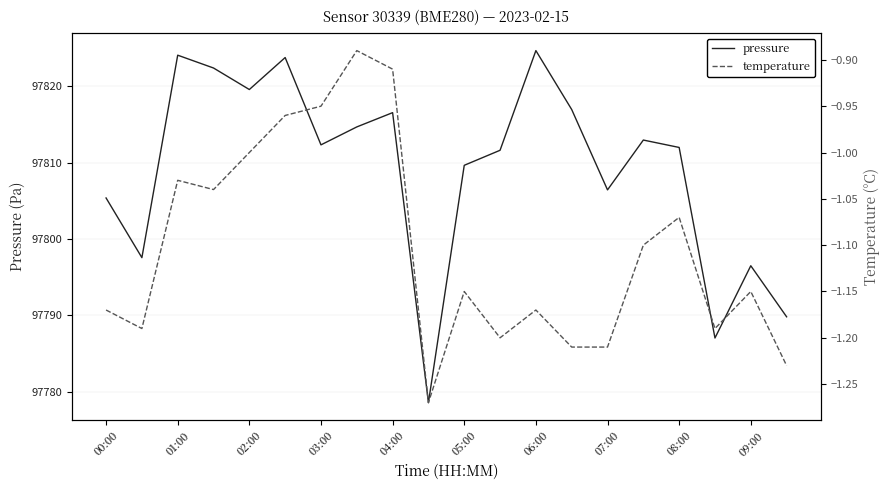

True or false: pressure has a value of 139722.8 at 03:00.

False